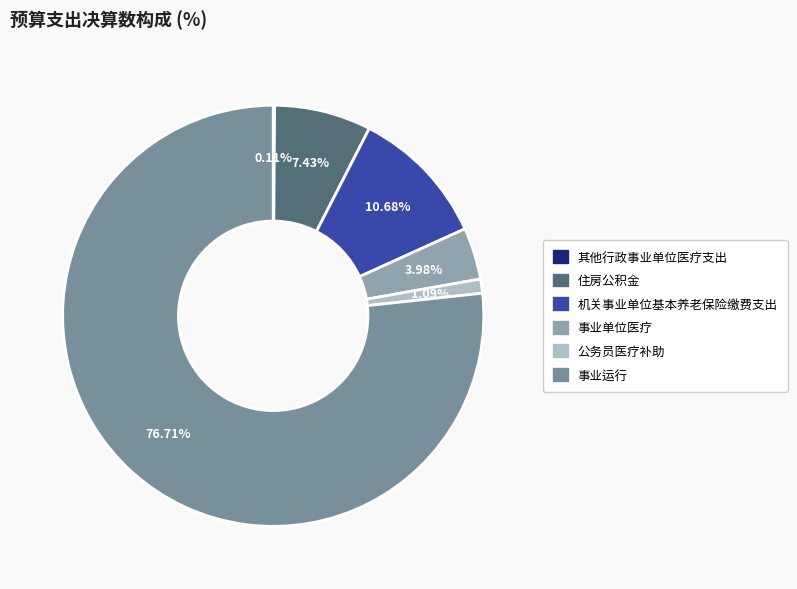

How many slices are in this pie chart?

6